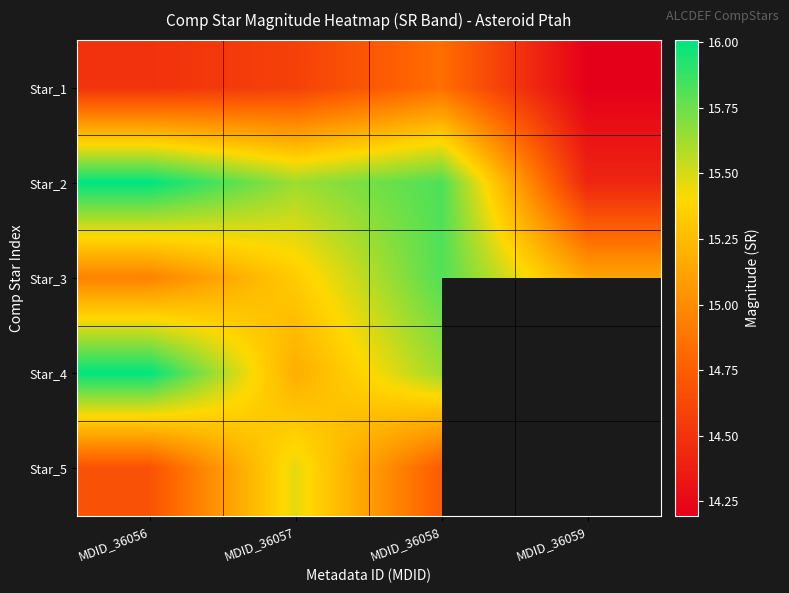

At which label does Star_3 first exceed 15?

MDID_36057